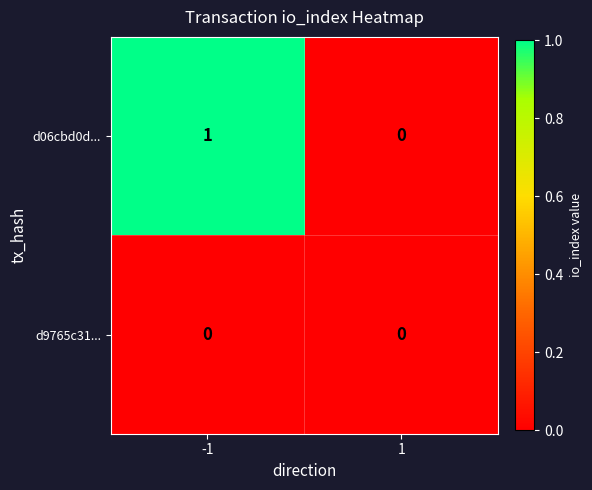

Which series has the largest range (max minus min)?

d06cbd0d...